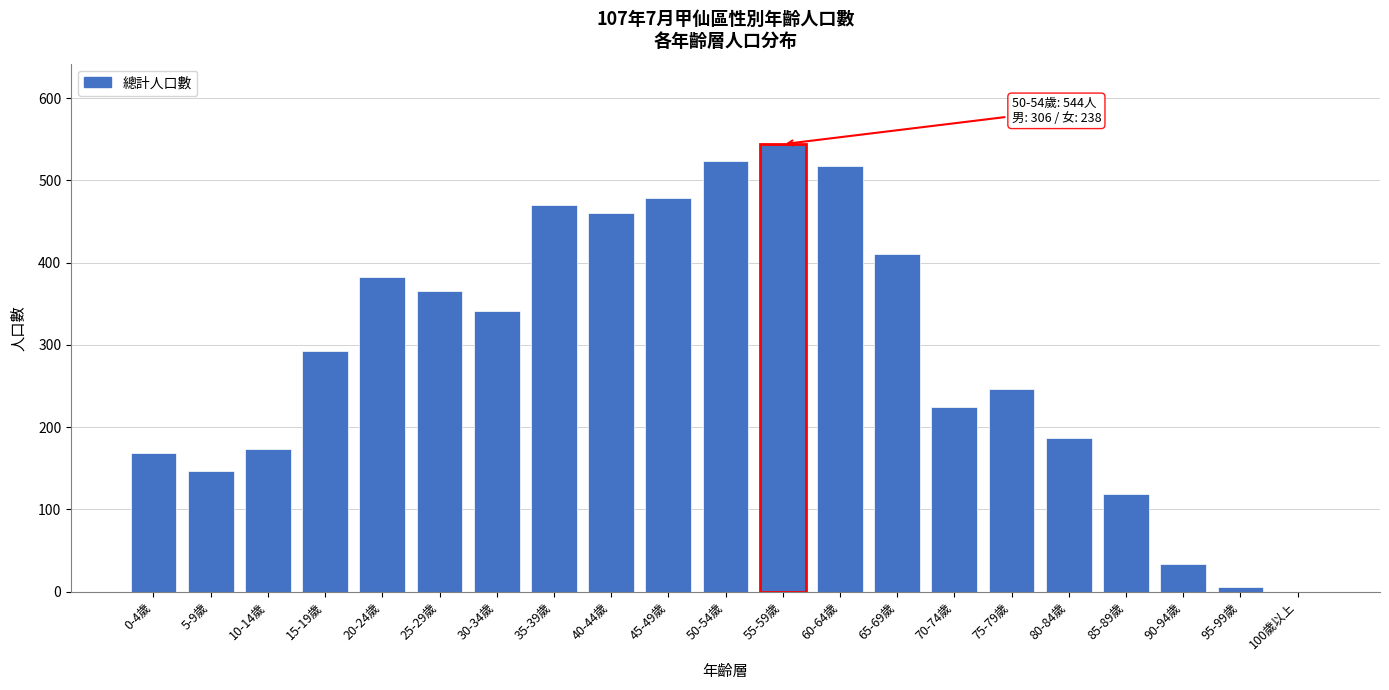

Reading right to left, what are all the values shown in this chart?

100歲以上=0	95-99歲=5	90-94歲=33	85-89歲=119	80-84歲=187	75-79歲=246	70-74歲=225	65-69歲=410	60-64歲=518	55-59歲=544	50-54歲=523	45-49歲=479	40-44歲=460	35-39歲=470	30-34歲=341	25-29歲=365	20-24歲=382	15-19歲=292	10-14歲=174	5-9歲=147	0-4歲=168